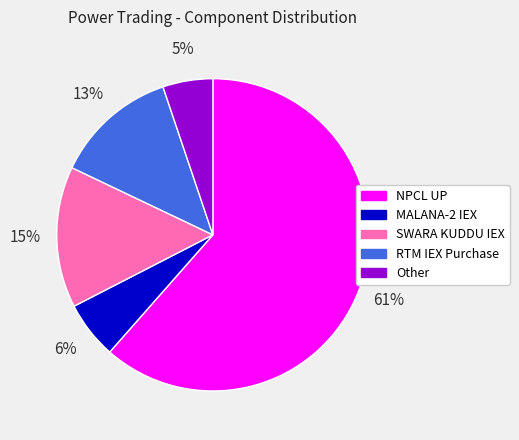

To the nearest percent, what percentage of the pie is SWARA KUDDU IEX?

15%